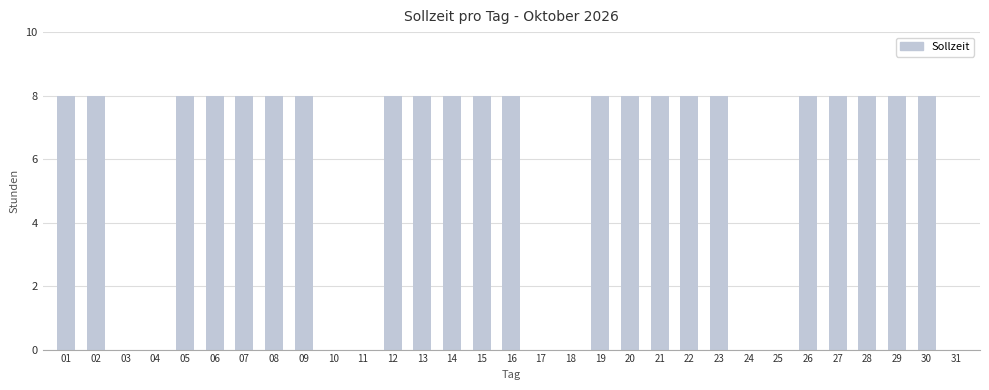

What is the sum of all values?

176